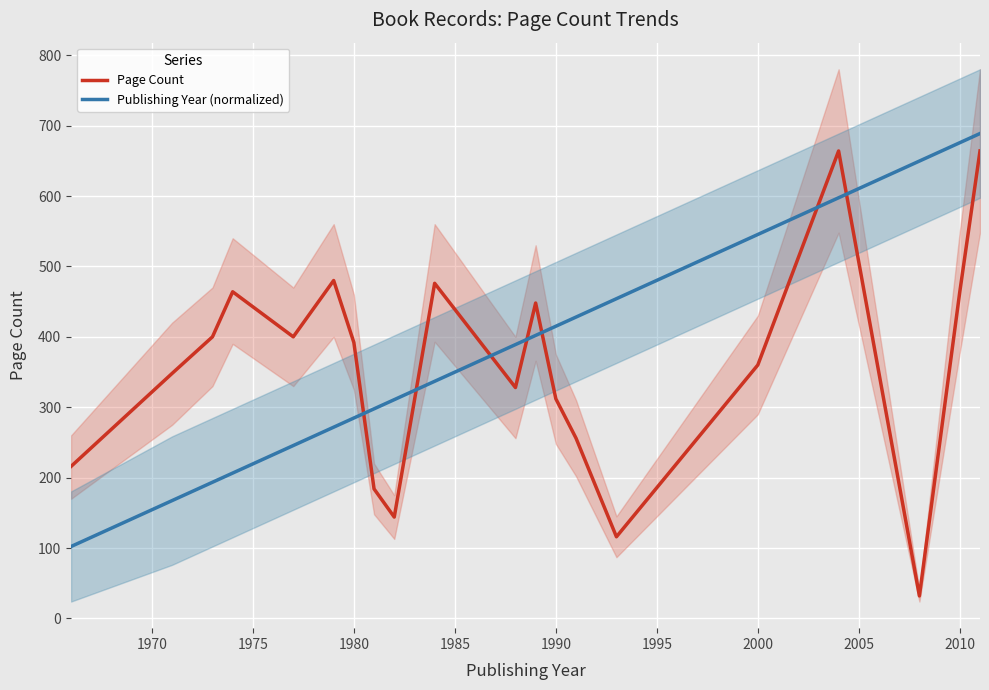

List the series in order of their peak value, highest first.

Publishing Year (normalized), Page Count